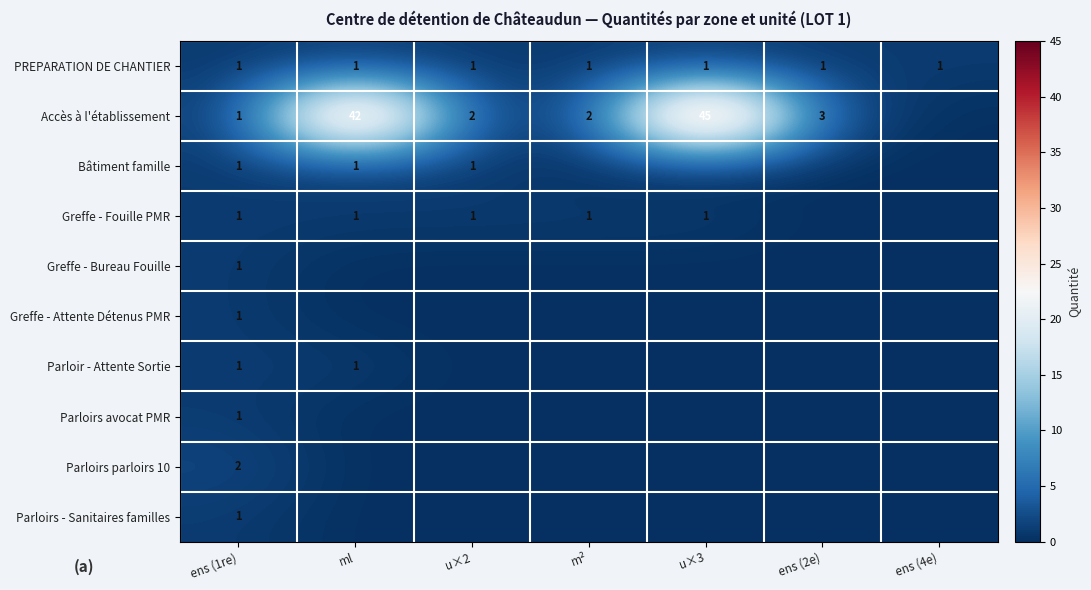

Is it true that Accès à l'établissement equals 3 at m²?

False